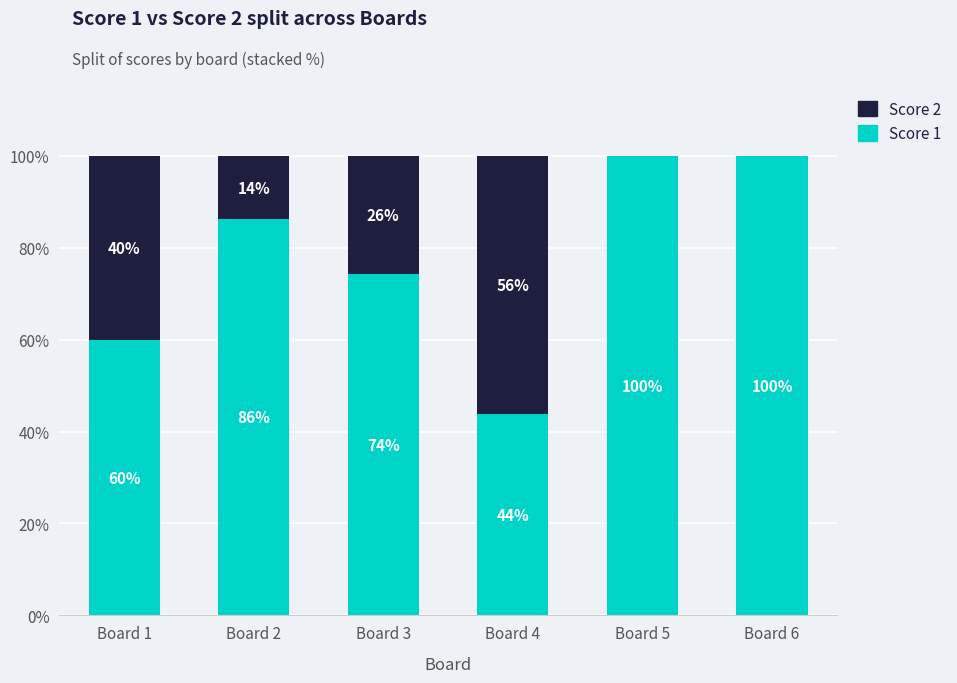

How many Score 1 values are between 60 and 100?

5